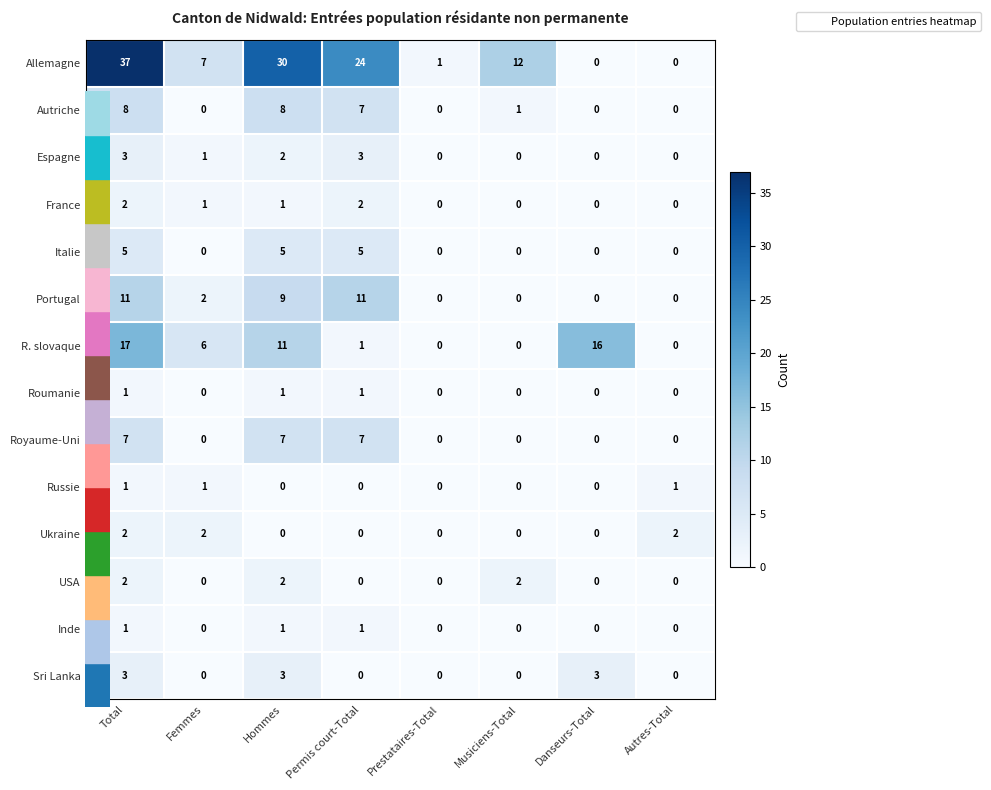

How many values in Sri Lanka are above zero?

3